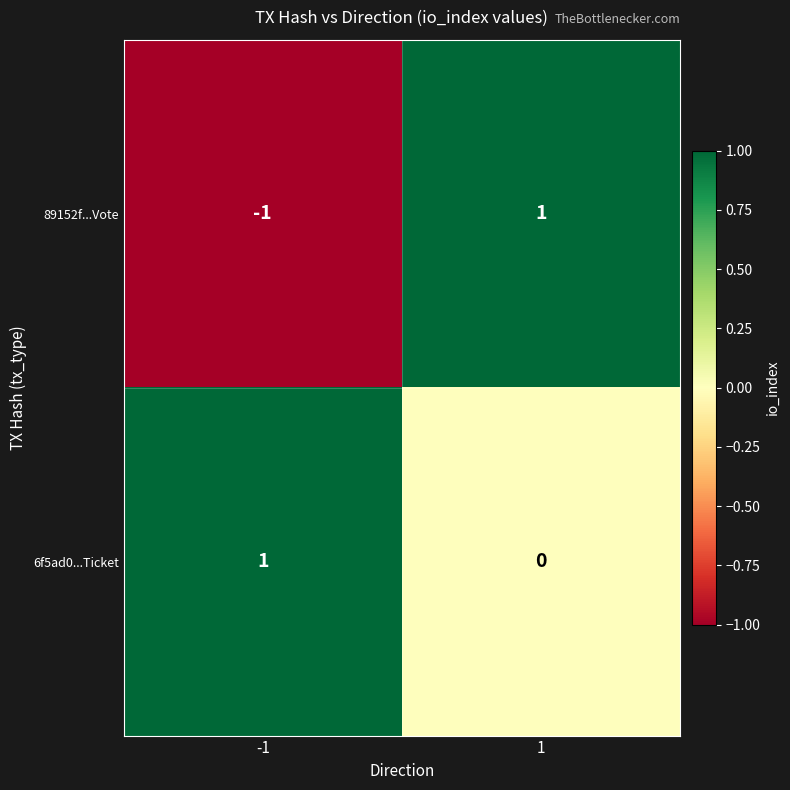

Which label corresponds to the smallest value in the chart?

-1